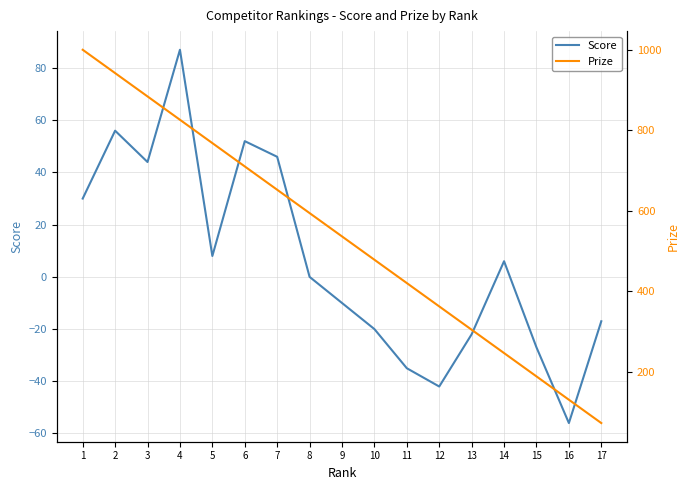

Reading left to right, what are all the values shown in this chart?

Score: 30	56	44	87	8	52	46	0	-10	-20	-35	-42	-22	6	-27	-56	-17
Prize: 1000	942	884	826	768	710	652	594	536	478	420	362	304	246	188	130	72